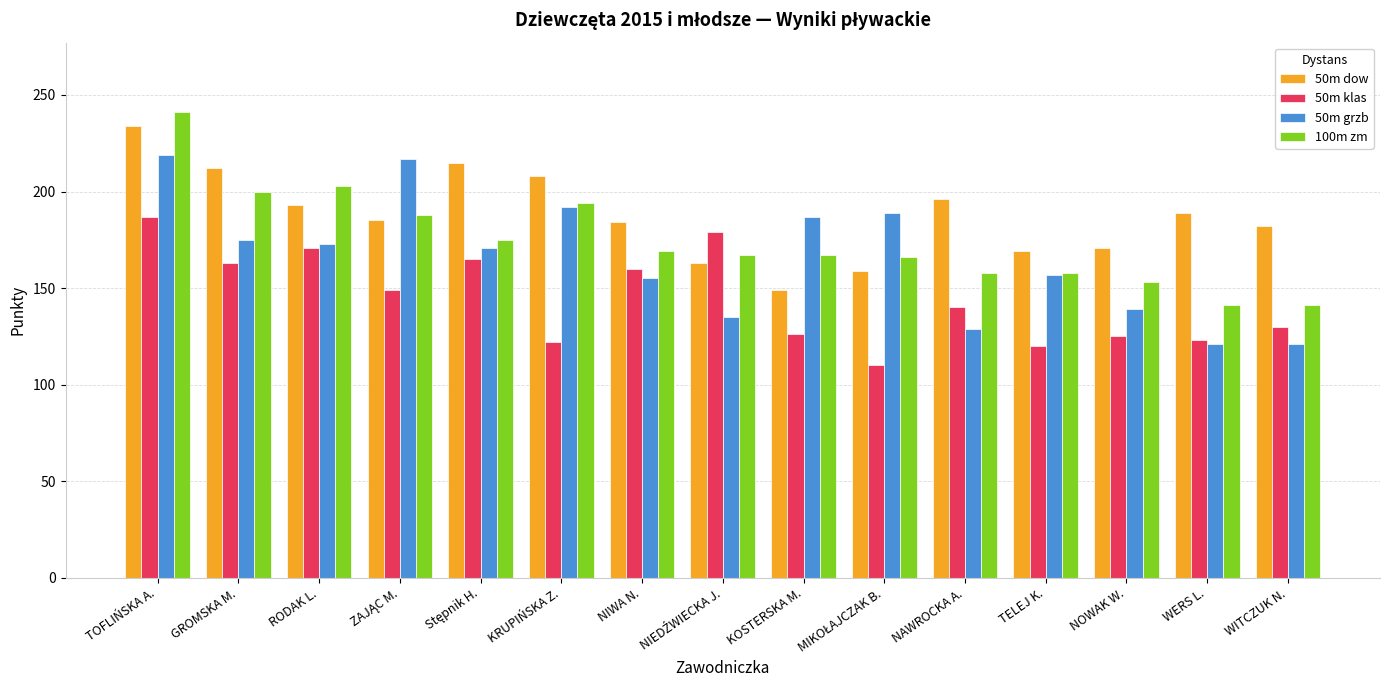

At which category is the sum across all series the highest?

TOFLIŃSKA A.